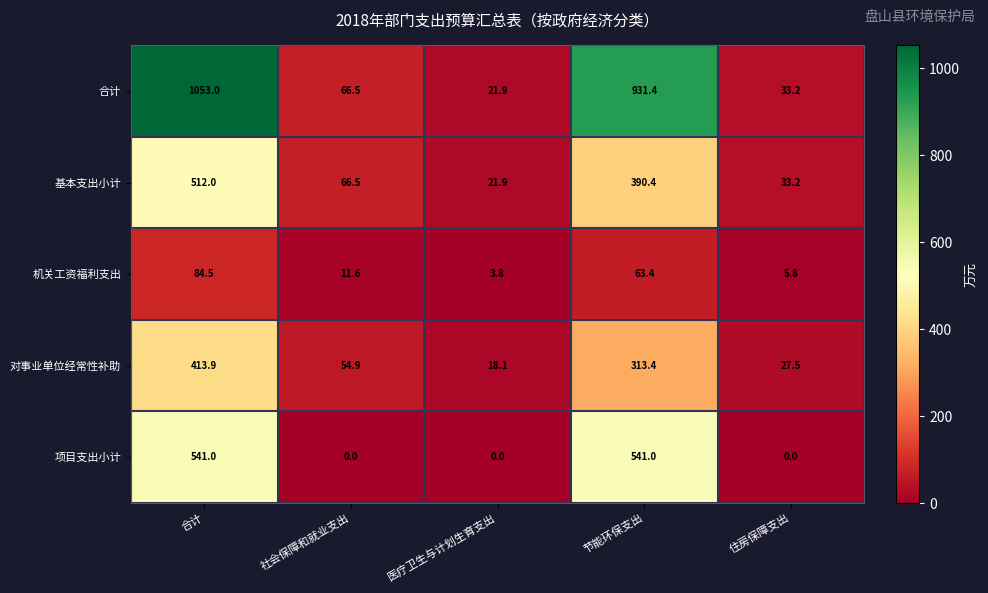

Rank the series by their maximum value, from lowest to highest.

机关工资福利支出, 对事业单位经常性补助, 基本支出小计, 项目支出小计, 合计